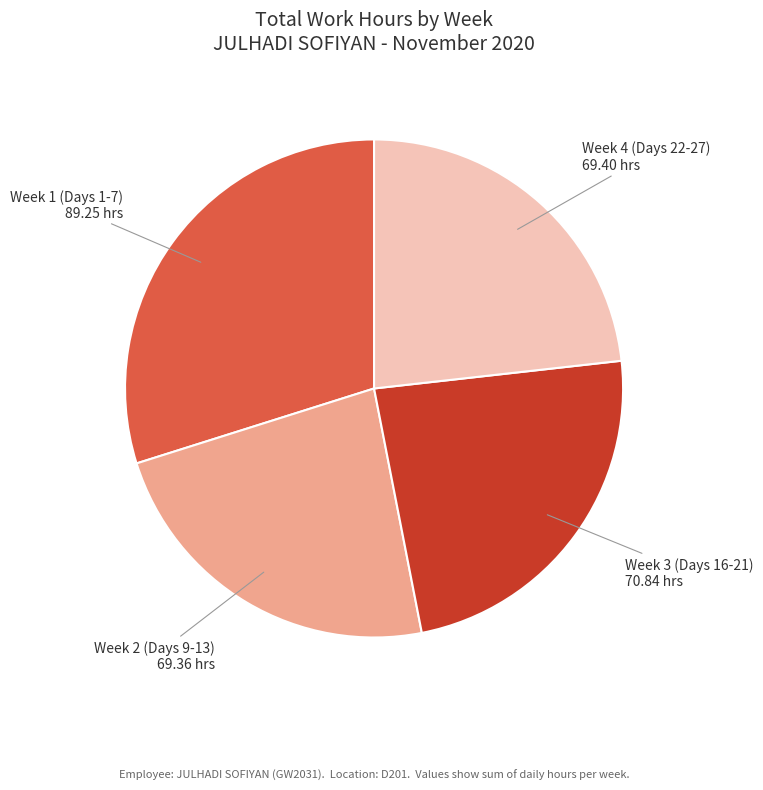

Is there any slice that represents more than half of the pie?

No